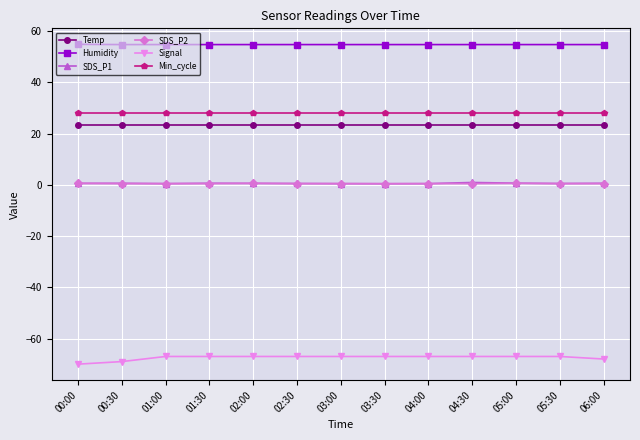

True or false: Temp has a value of 37.0 at 01:00.

False